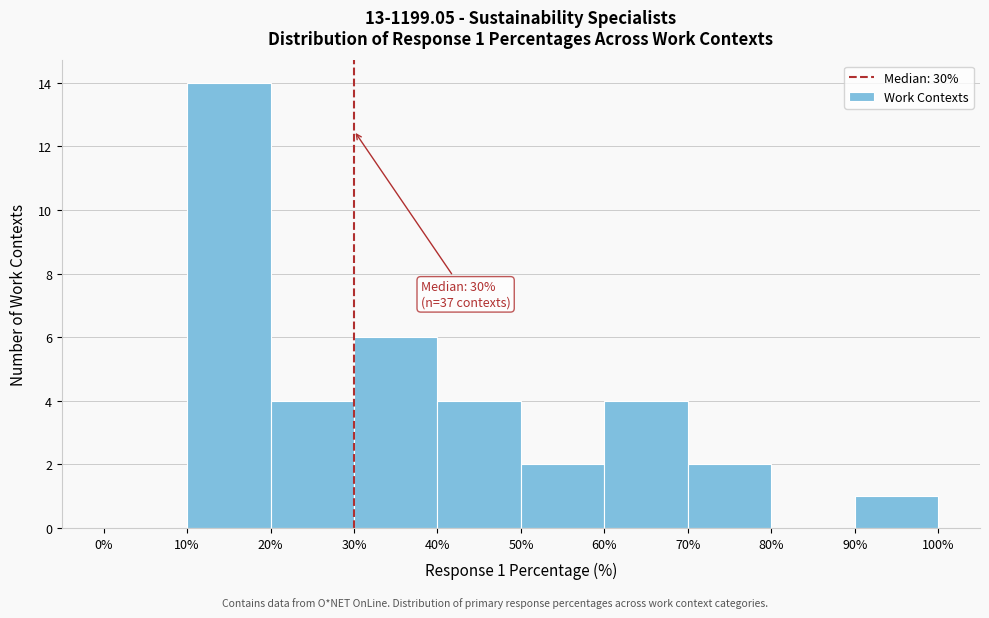

Which range on the x-axis has the tallest bar?

10% to 20%